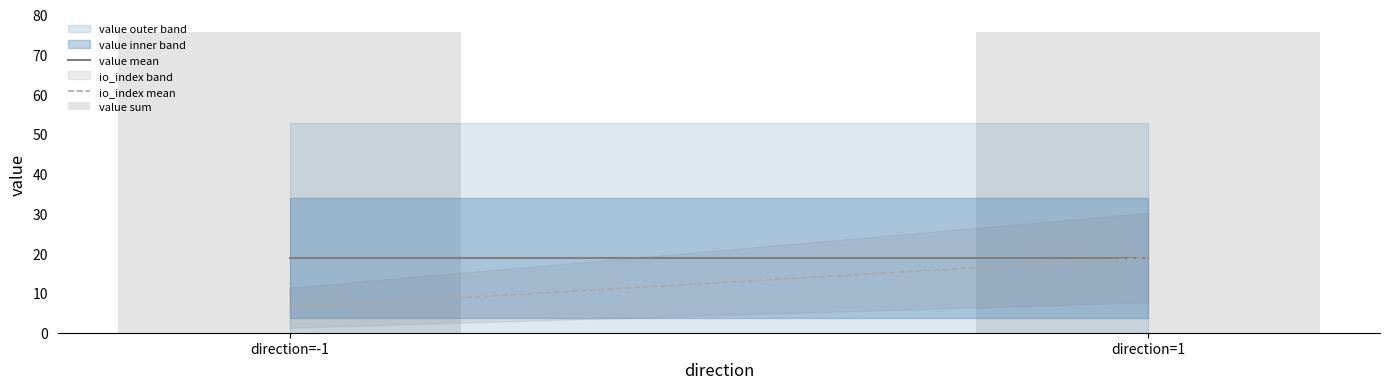

What are all the series names shown in the legend?

io_index, value